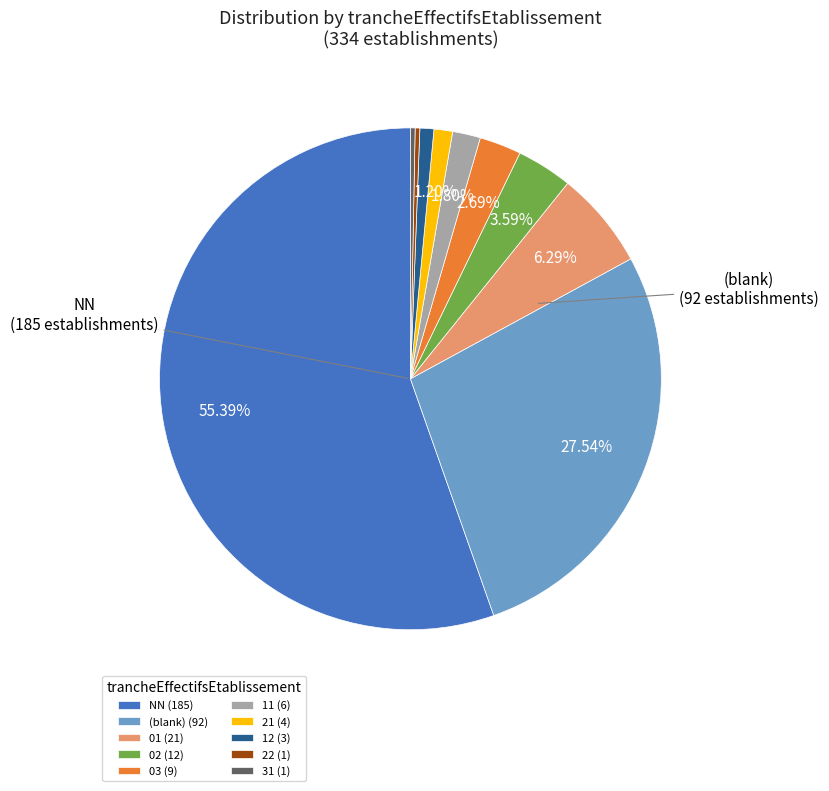

Do 21 (4) and 01 (21) together represent more than half of the pie?

No